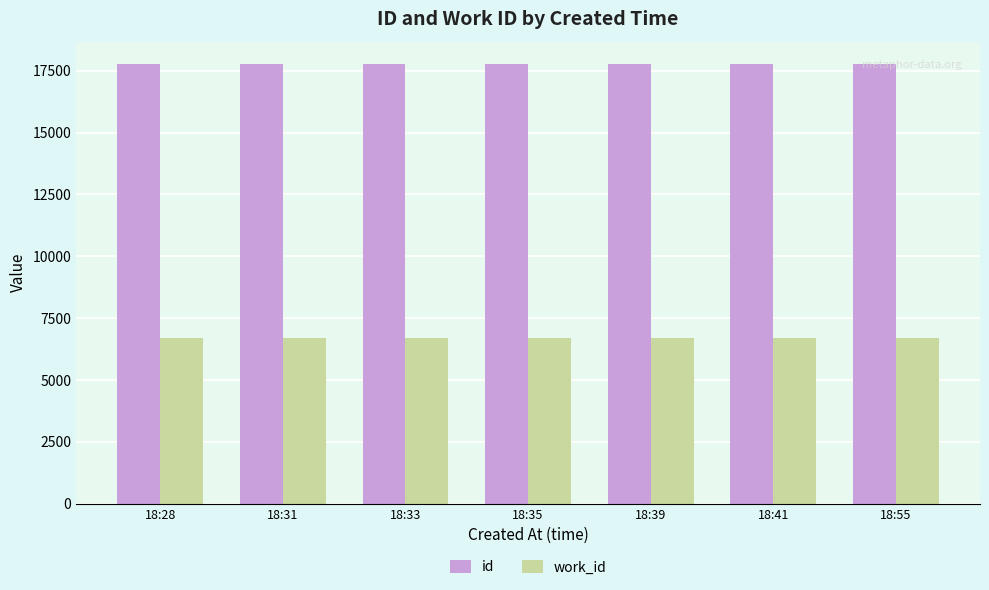

What is the total value across all series at 18:39?

24480